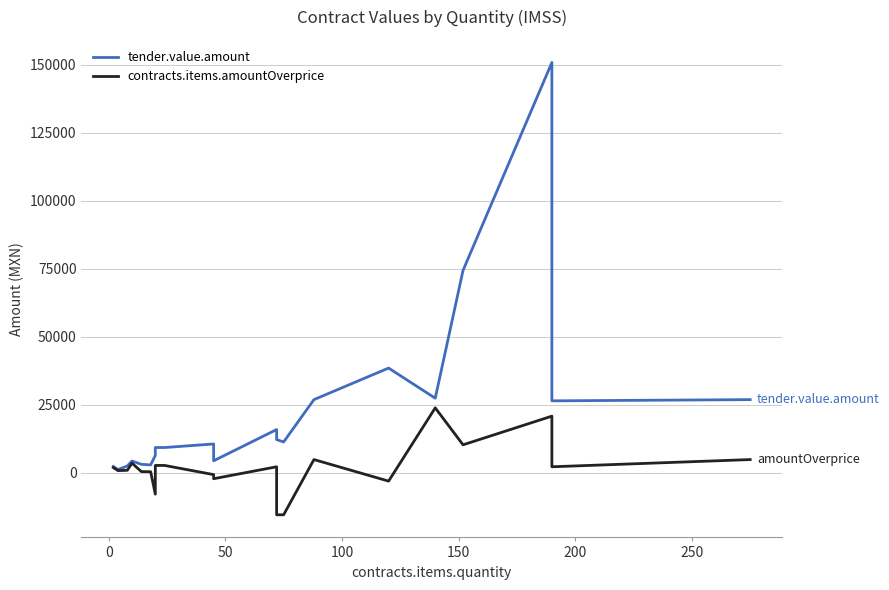

The tender.value.amount series shows 15808.0 at 17. True or false?

False